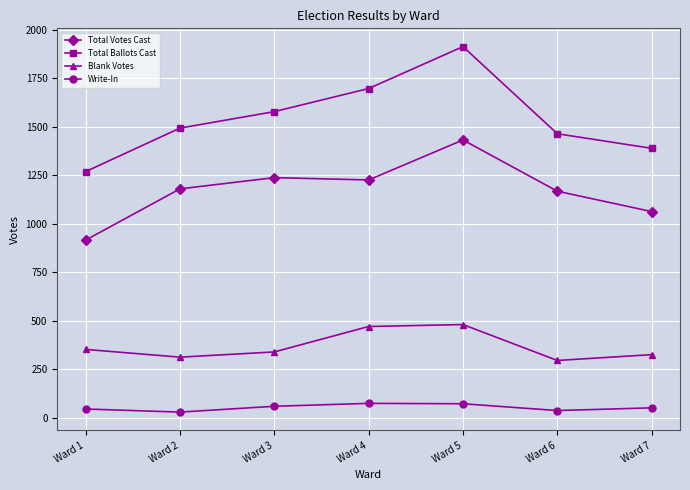

True or false: Total Ballots Cast has a value of 474 at Ward 5.

False